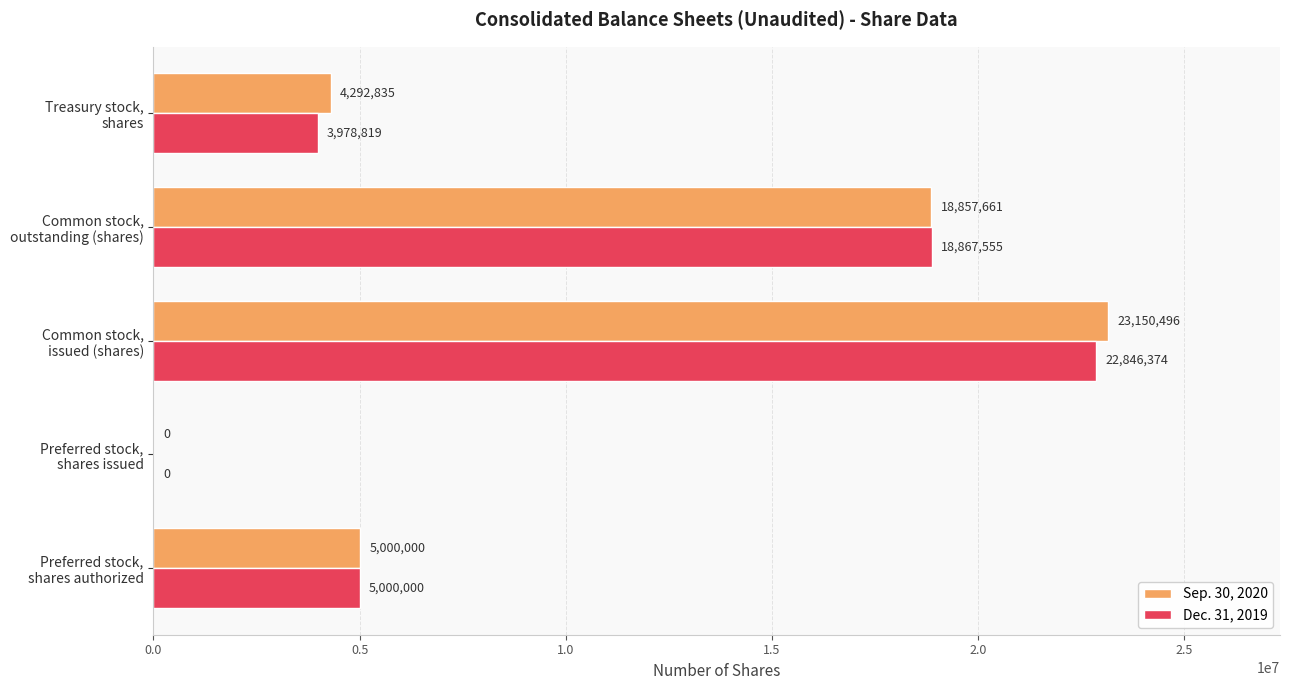

What is the highest value of the Sep. 30, 2020 series?

23150496